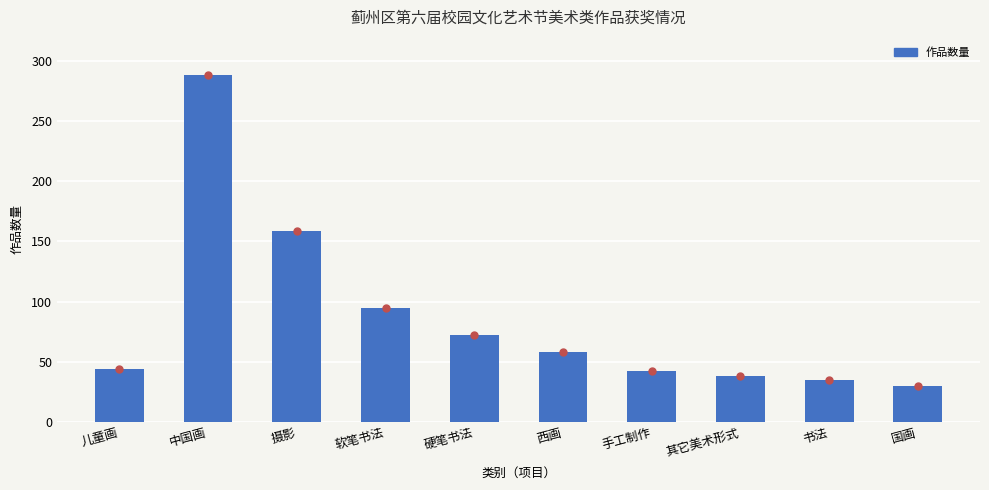

Which has a higher value, 中国画 or 国画?

中国画